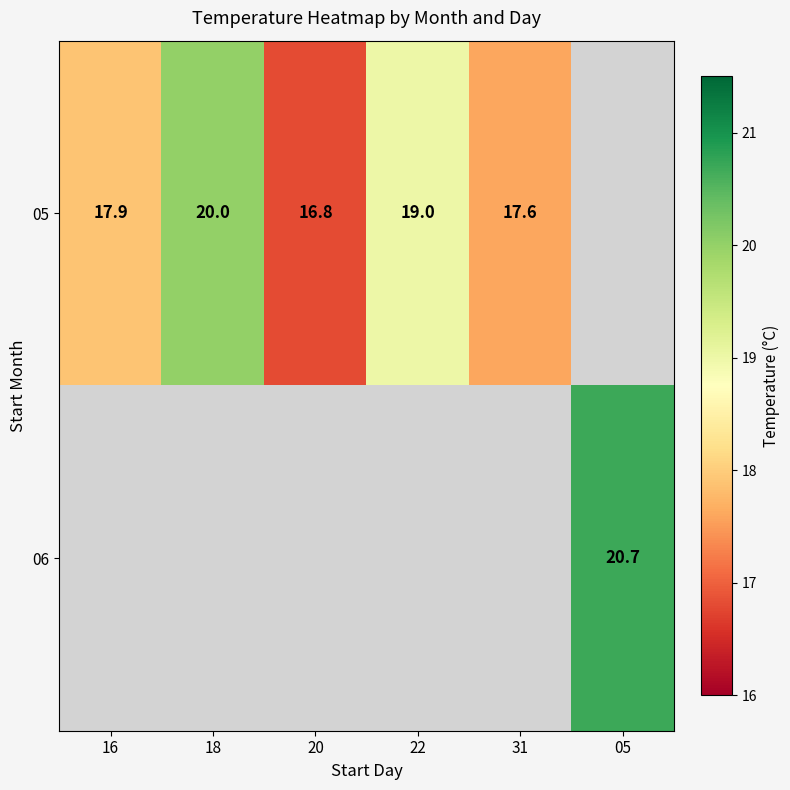

What is the minimum value shown in the chart?

16.8